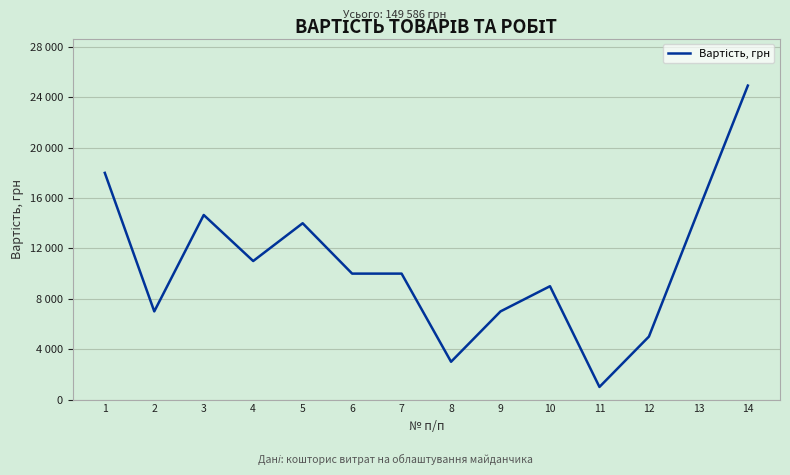

Does the chart have visible grid lines?

Yes